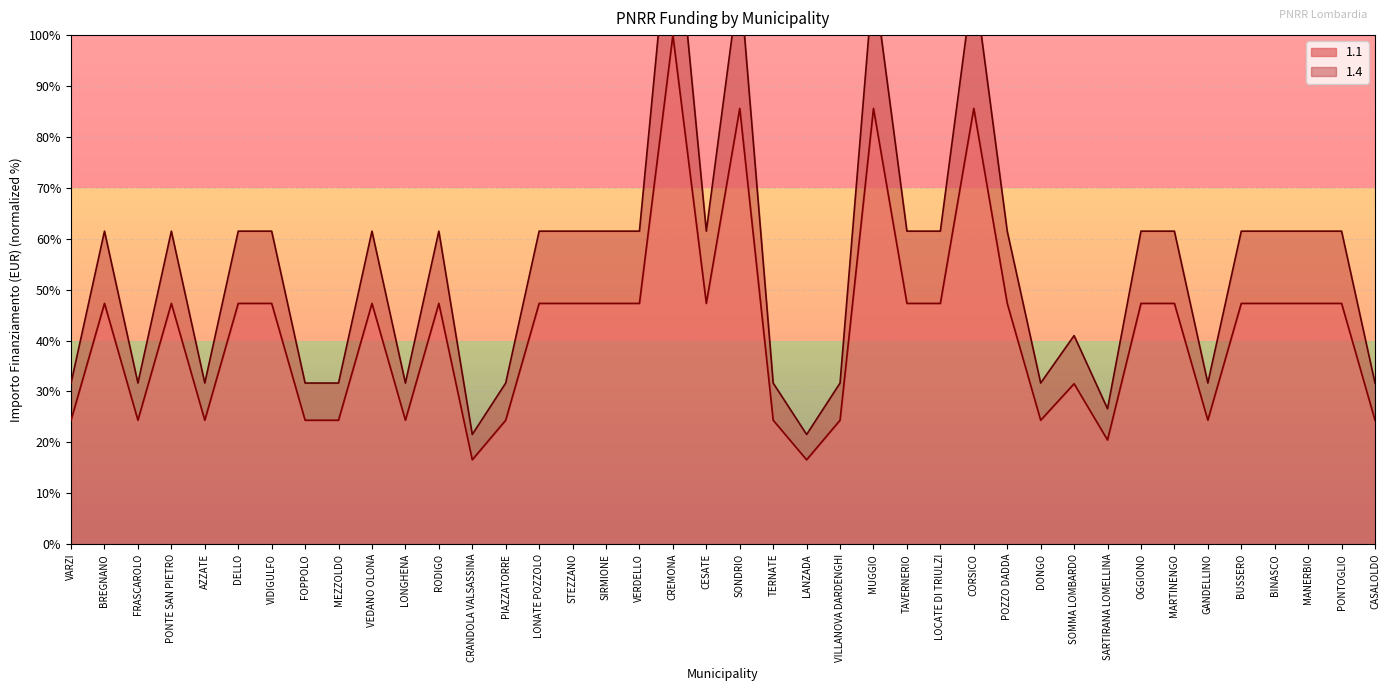

In 1.4, how many points are higher than both neighbors (excluding endpoints)?

9